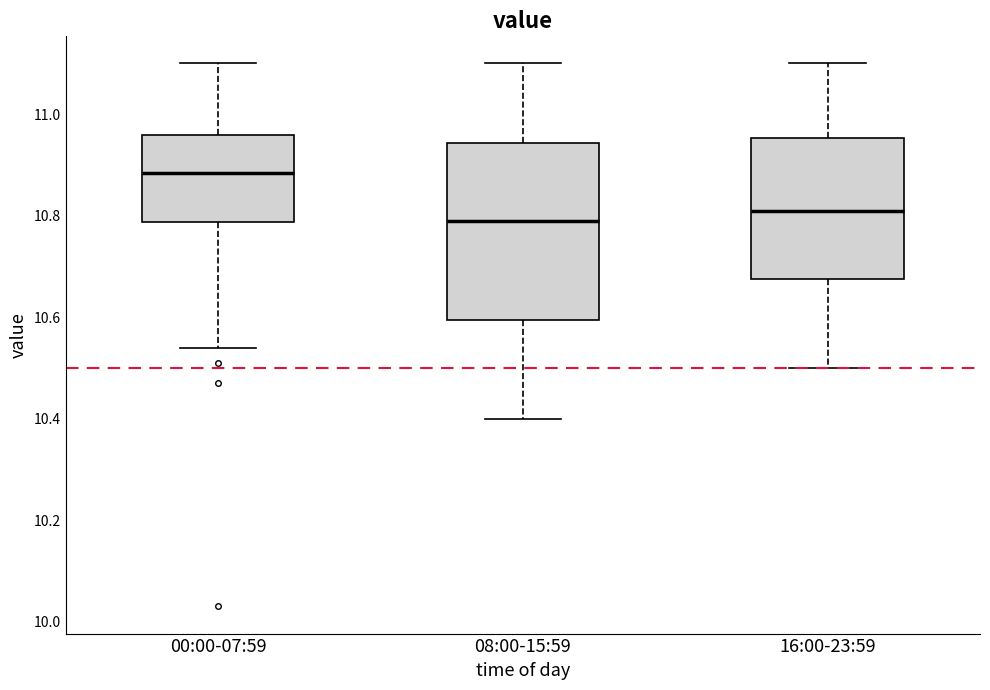

Reading left to right, transcribe this box plot: for each box, give where its median line is, the range the box spans, and where its two whiskers end, as read against the y-axis. The values are not printed on the chart, so give them approximately, as read against the axis.

00:00-07:59: median 10.88, box 10.78 to 10.96, whiskers 10.54 to 11.10
08:00-15:59: median 10.80, box 10.60 to 10.94, whiskers 10.40 to 11.10
16:00-23:59: median 10.82, box 10.68 to 10.96, whiskers 10.50 to 11.10